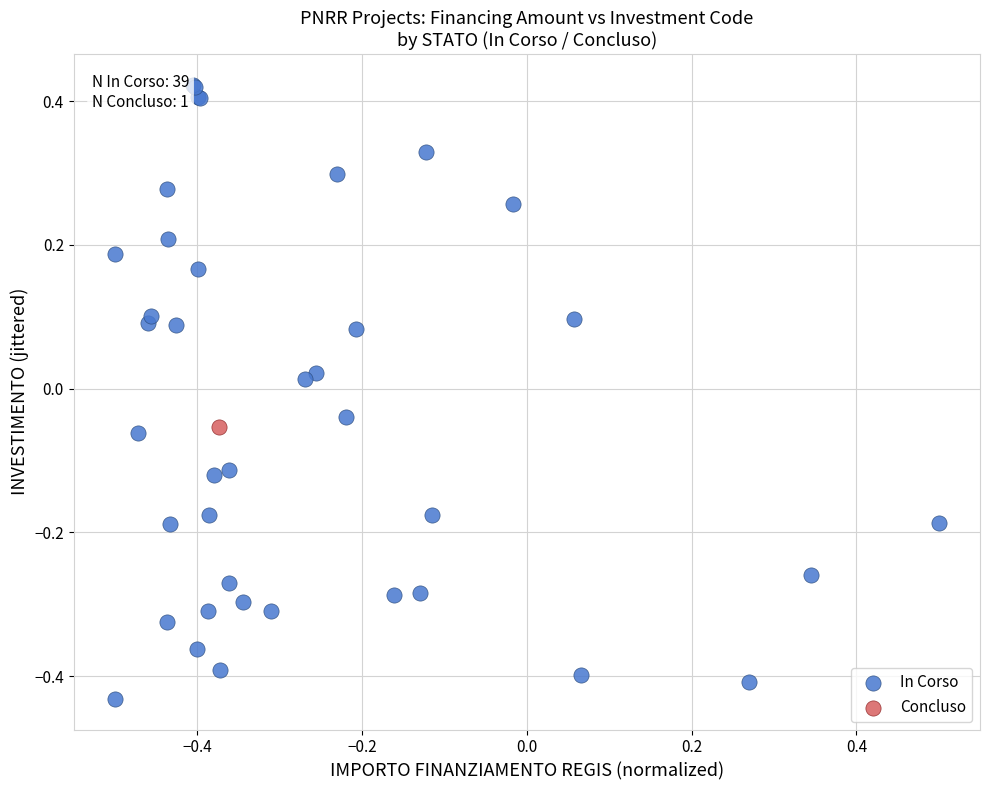

What are all the series names shown in the legend?

In Corso, Concluso